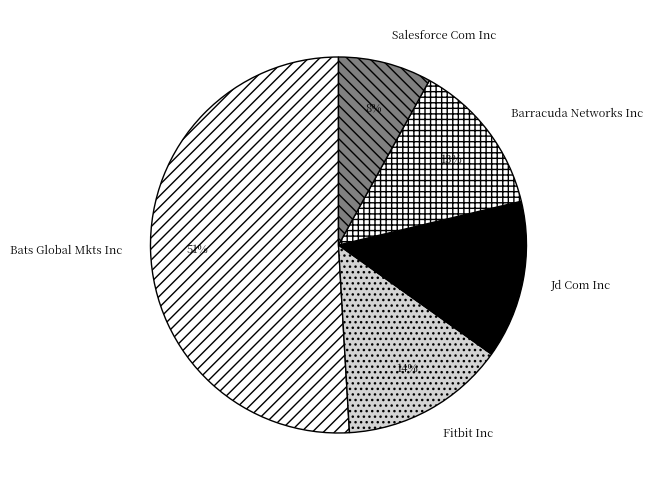

True or false: Bats Global Mkts Inc accounts for 51% of the total.

True